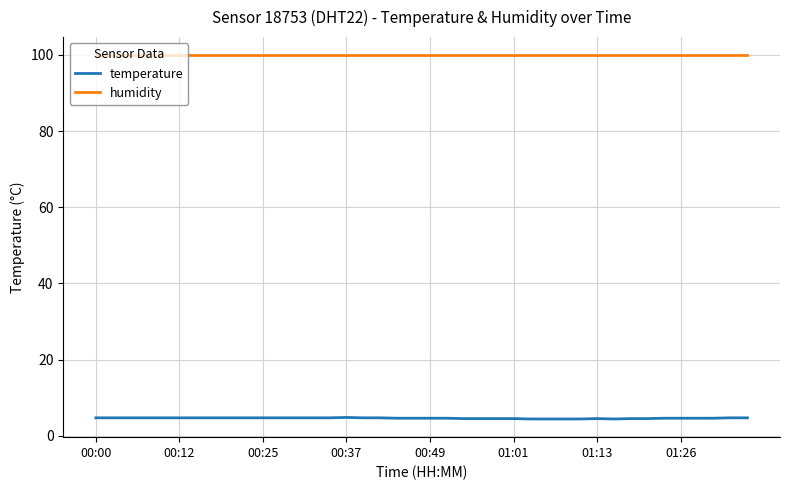

How many lines are shown in the chart?

2